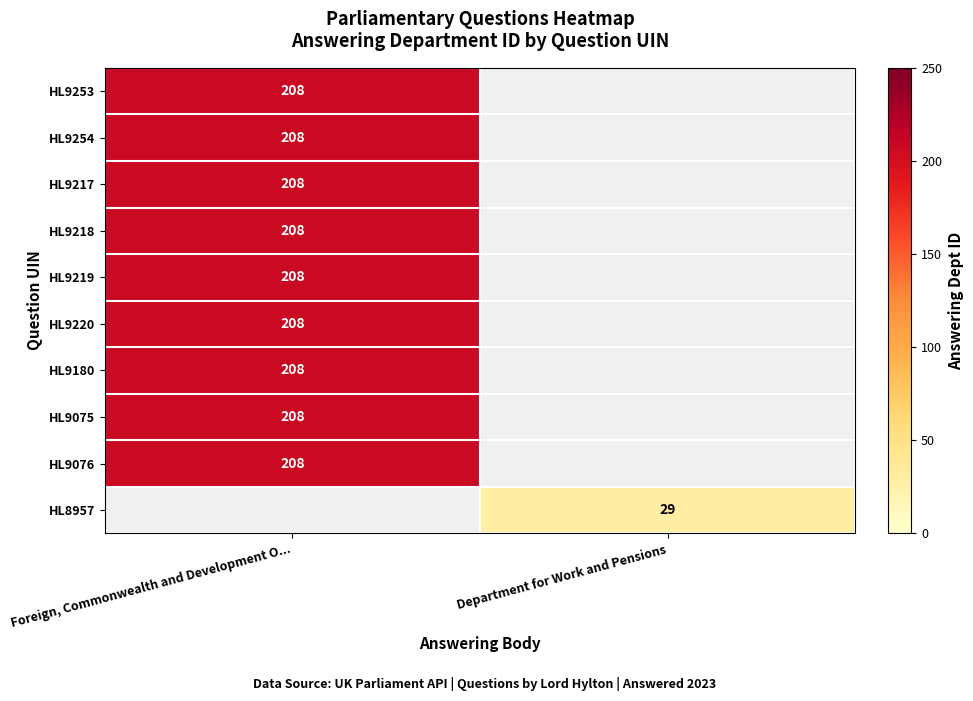

The value of HL9220 at Foreign, Commonwealth and Development O... is 208. True or false?

True